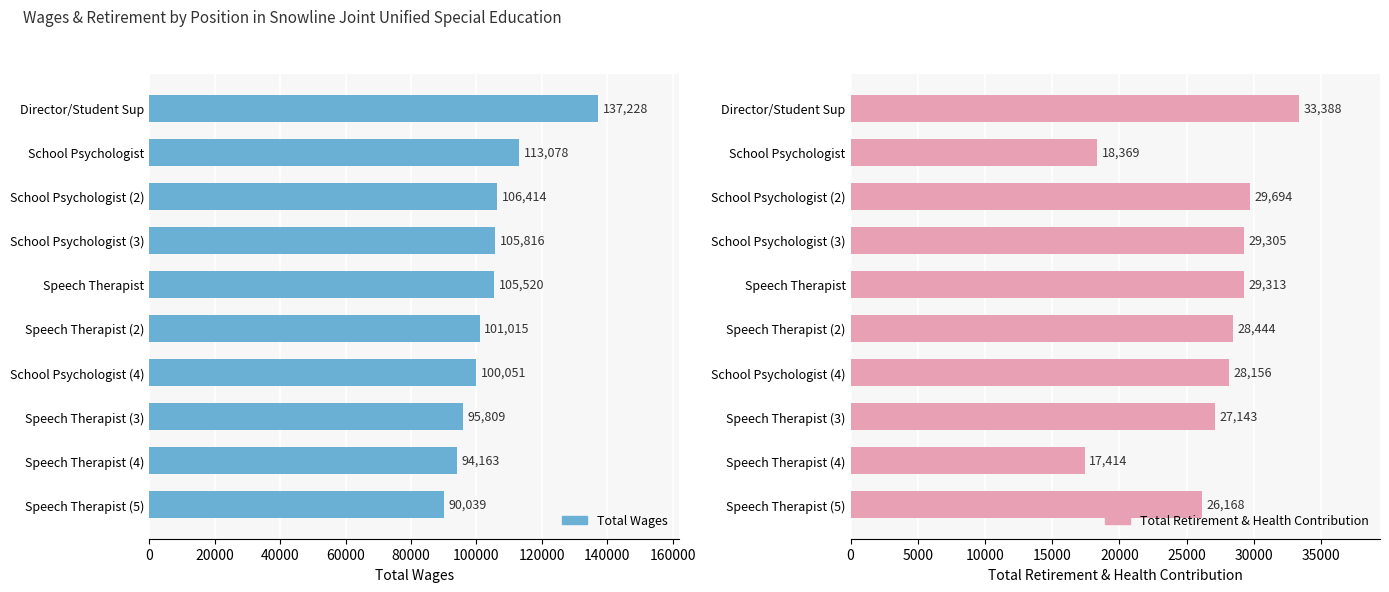

What is the minimum value shown in the chart?

17414